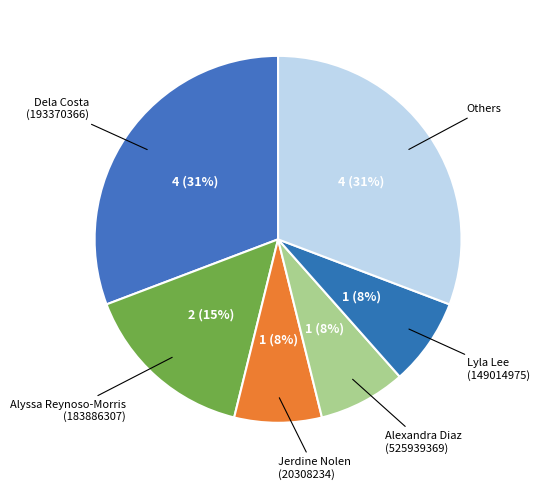

Count the number of slices in the pie.

6